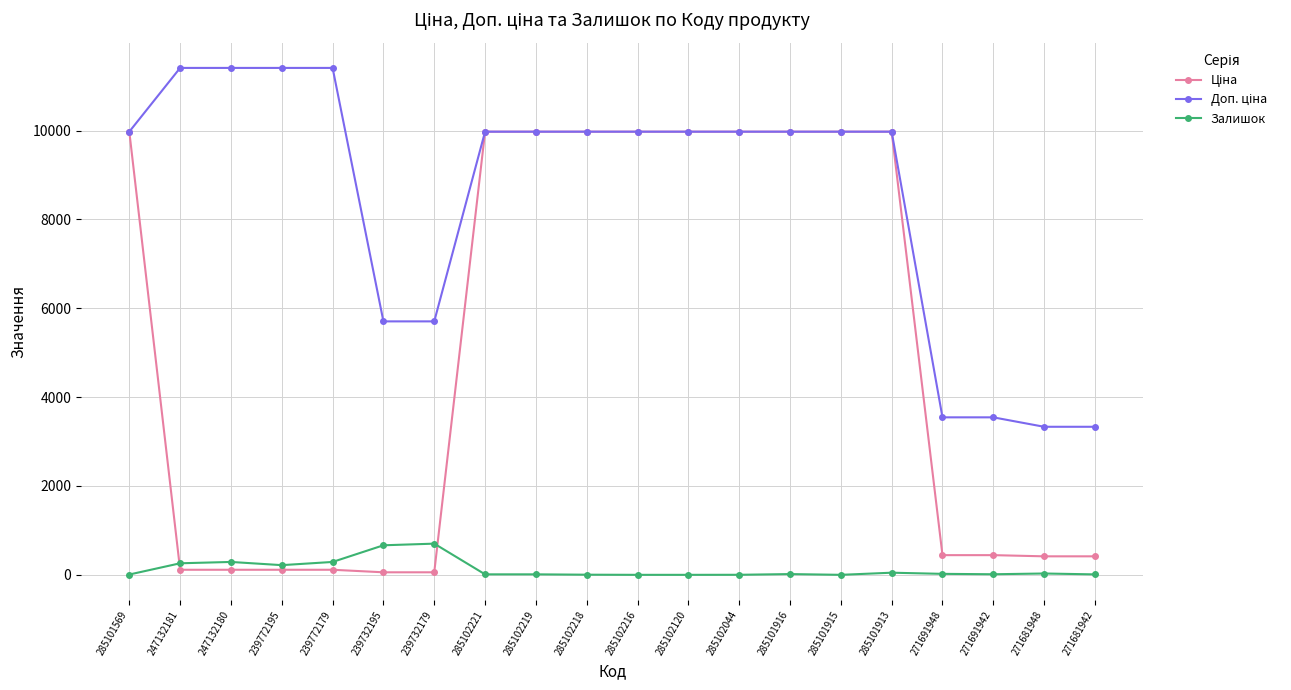

What is the greatest value displayed?

11410.0